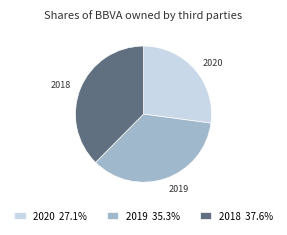

Does any single category account for the majority?

No